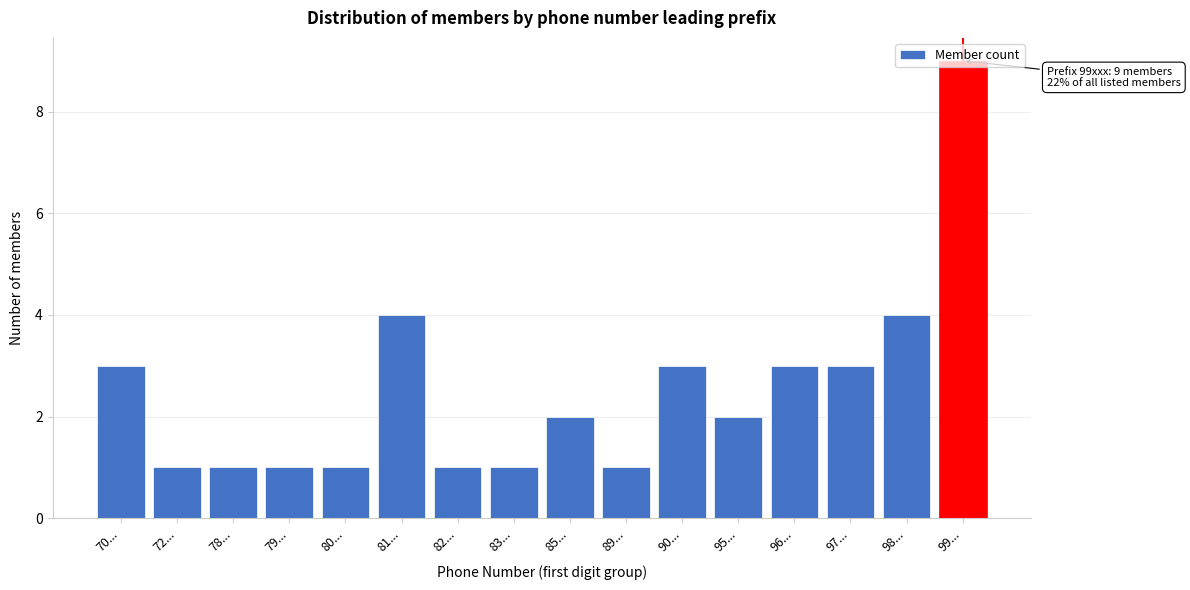

The value at 90... is 3. True or false?

True